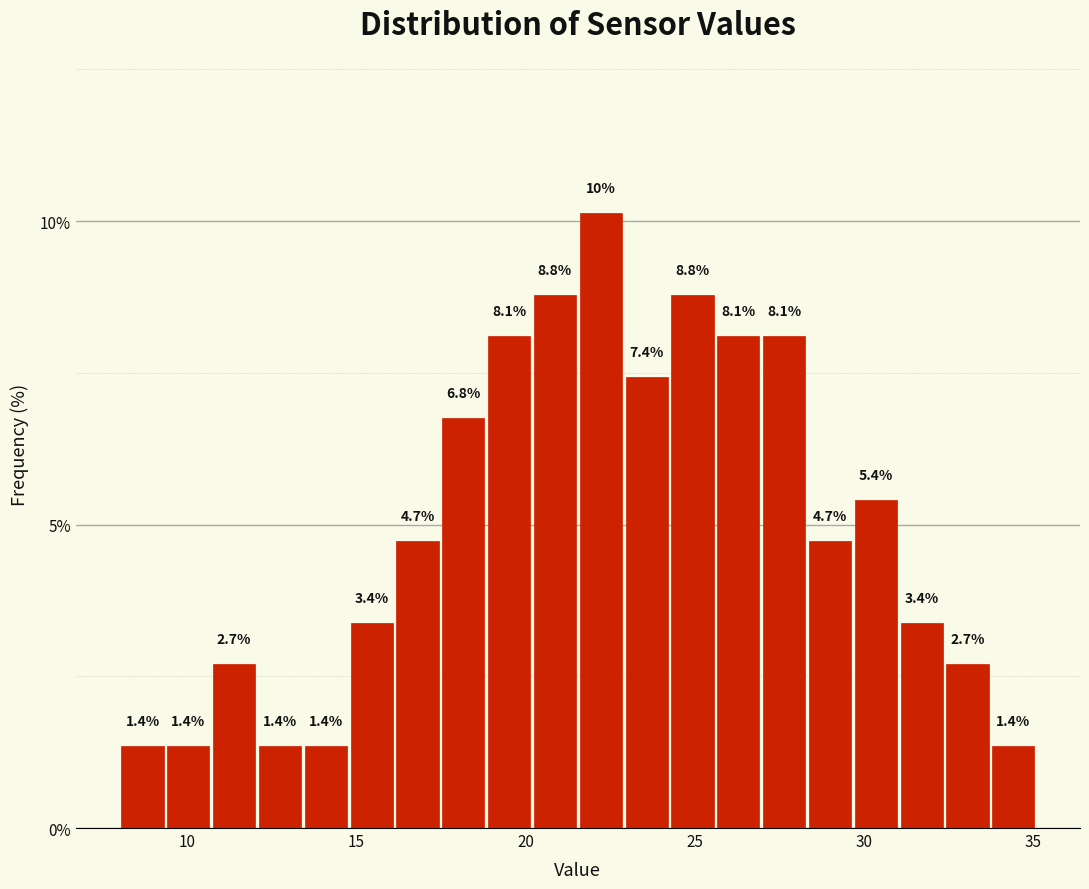

Around what value on the x-axis is the tallest bar? Give the approximate position of its centre, as read against the axis.

22.0